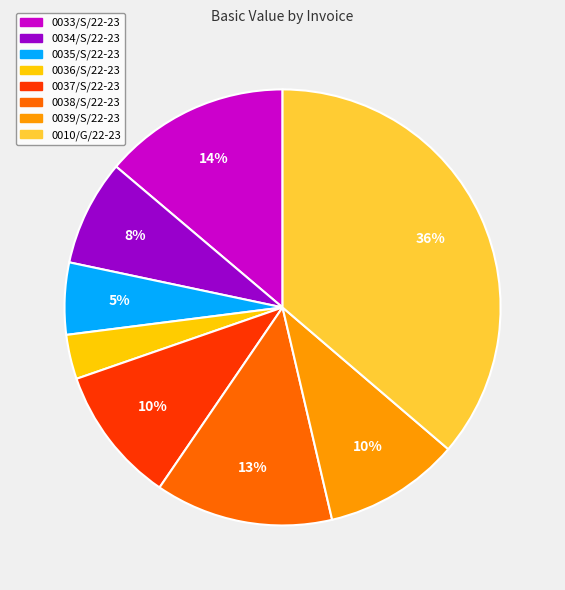

What percentage is the 0035/S/22-23 slice, to the nearest percent?

5%